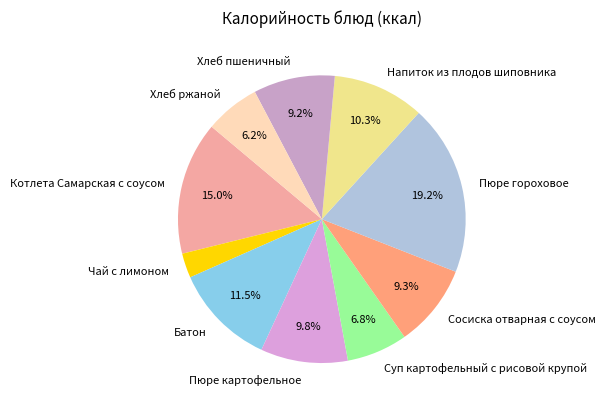

Which category has the biggest portion of the pie?

Пюре гороховое